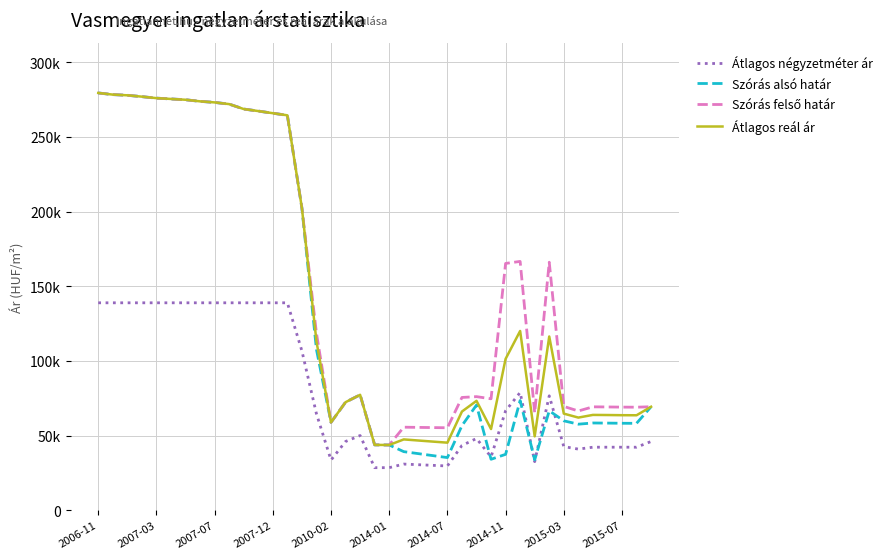

Does the chart have visible grid lines?

Yes